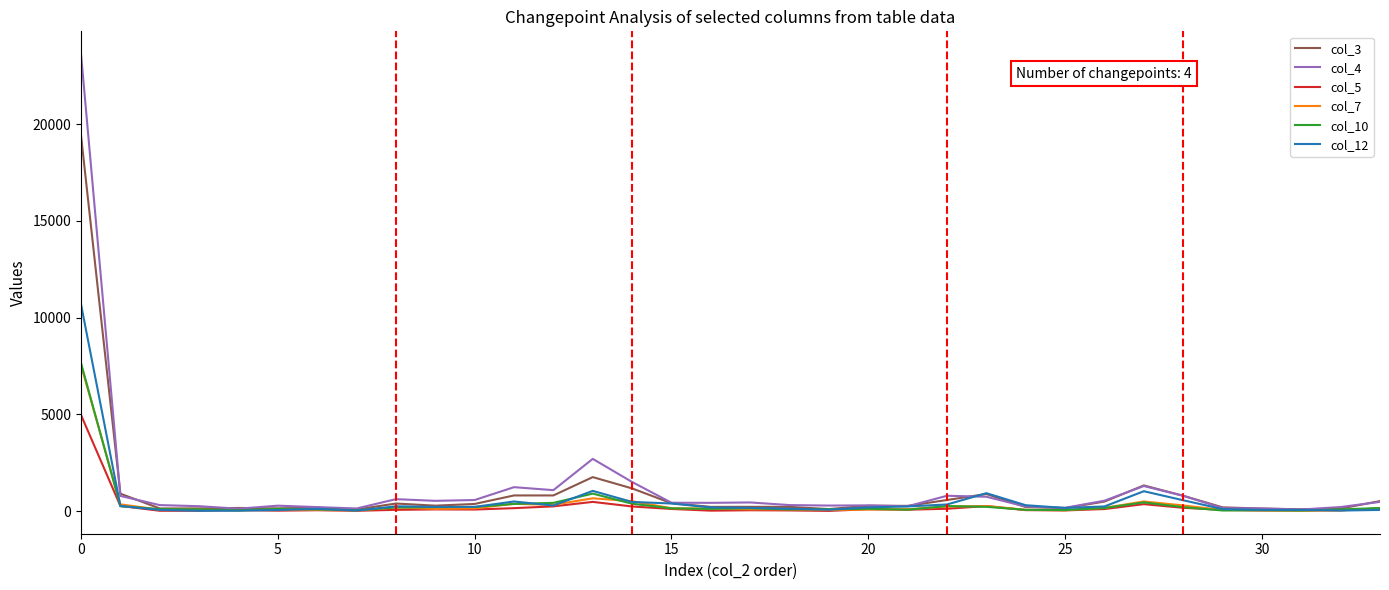

Does the chart have visible grid lines?

No